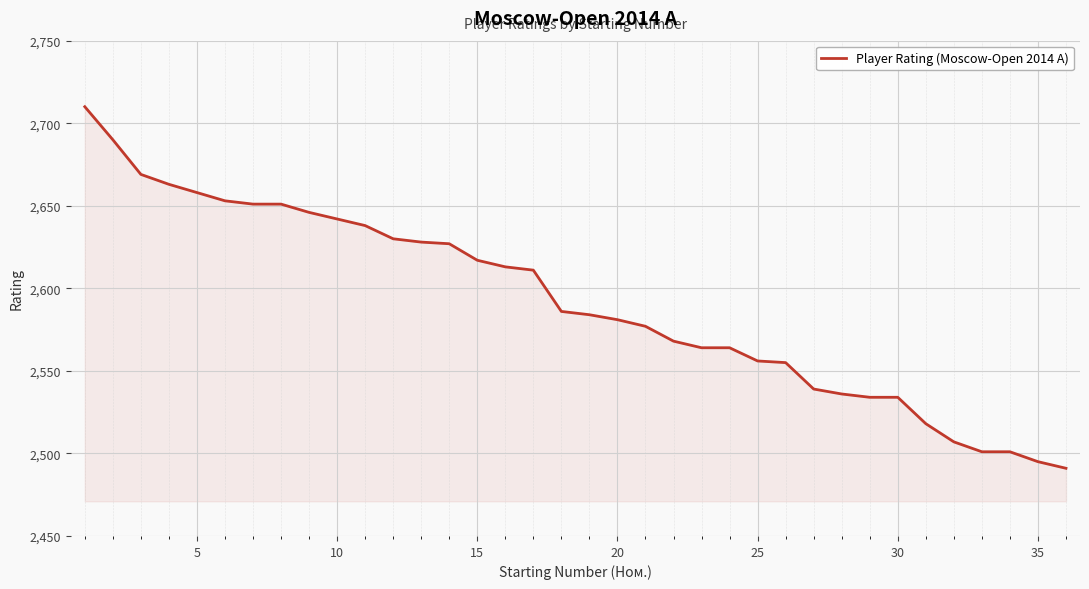

What is the smallest value displayed?

2491